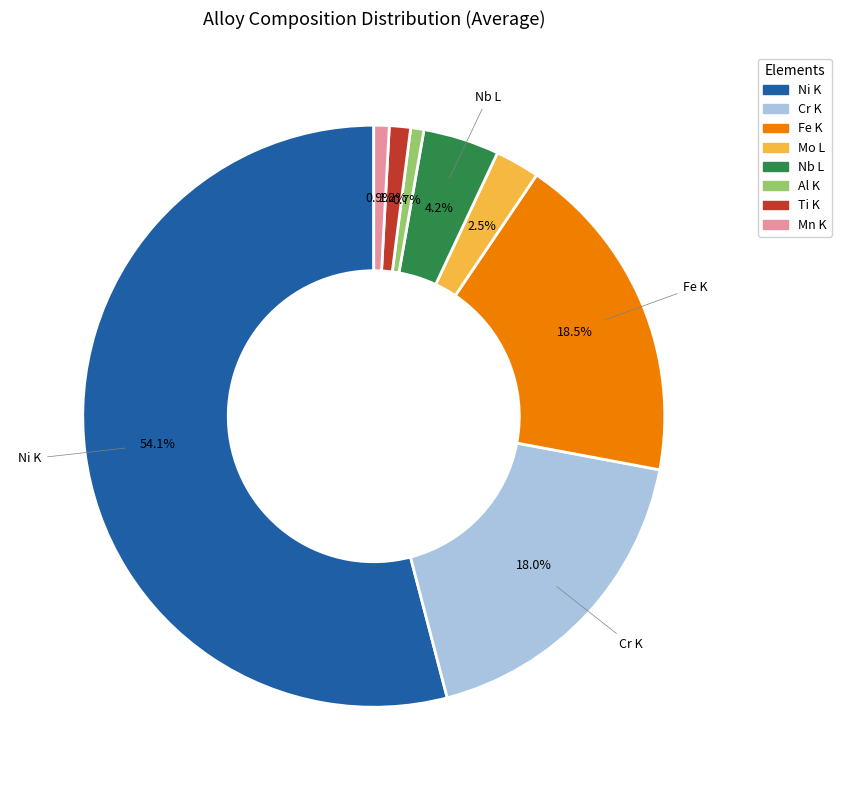

To the nearest percent, what percentage of the pie is Cr K?

18%